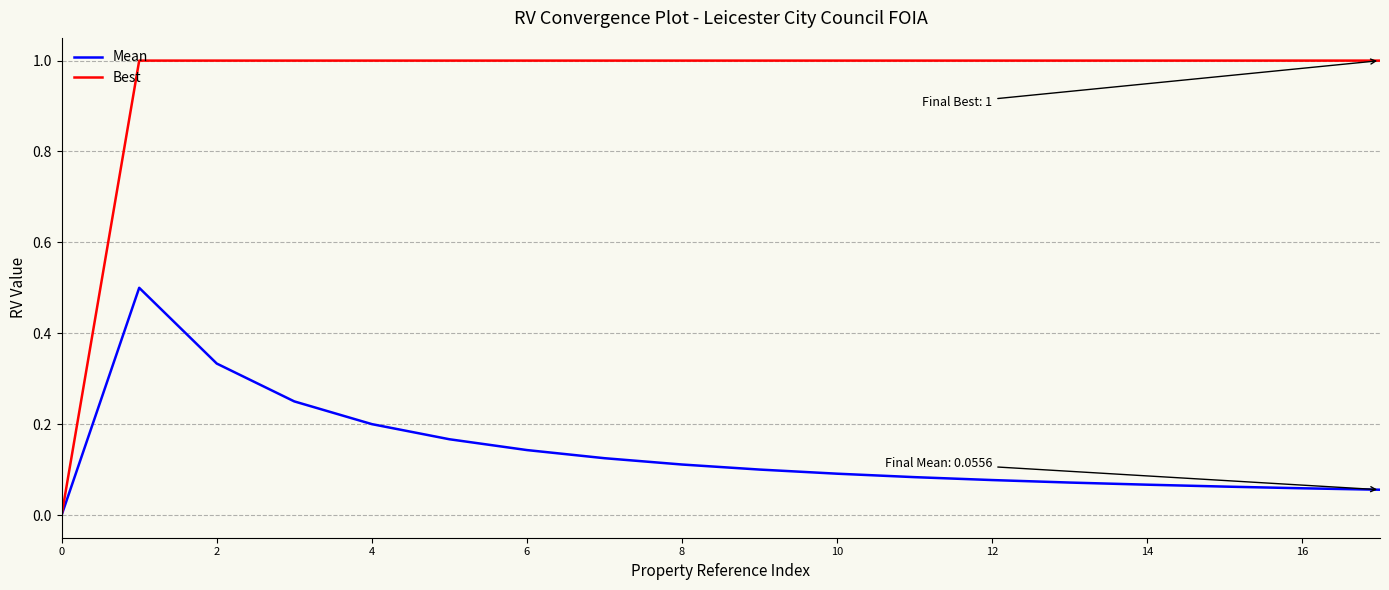

What is the maximum value shown in the chart?

1.0